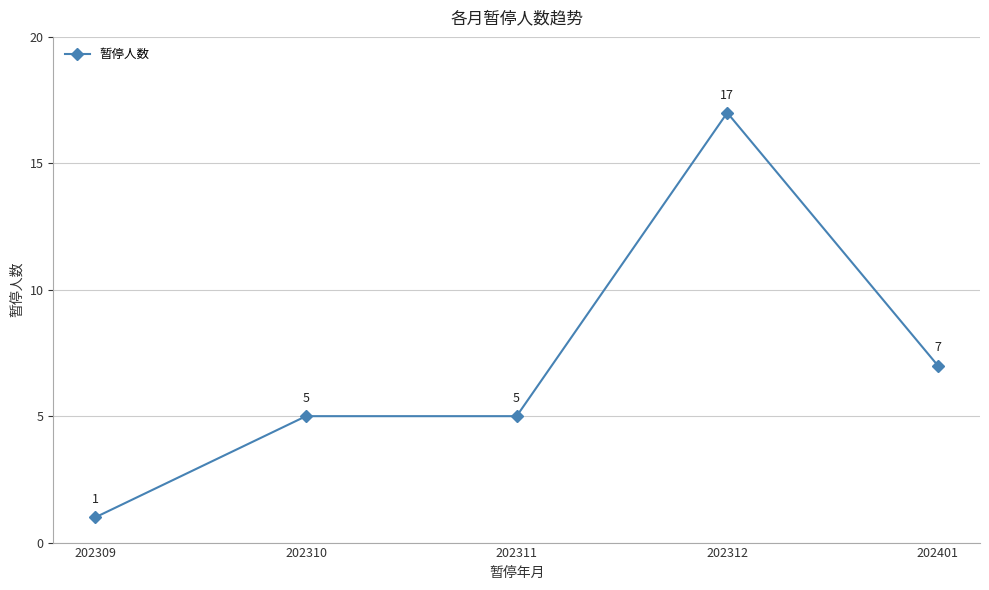

The value at 202309 is 2. True or false?

False